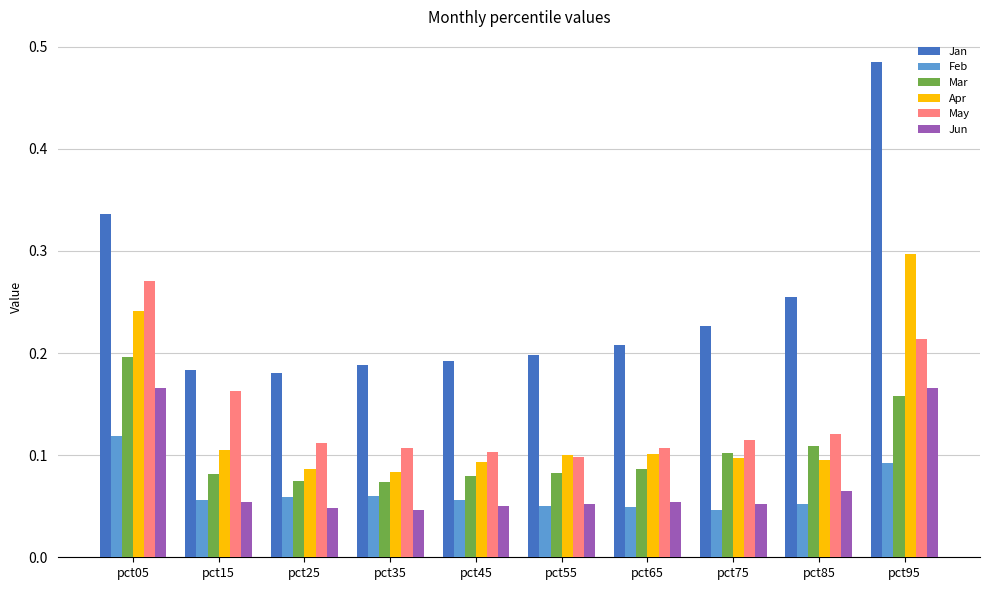

Count the May values in the range 0 to 1.

10